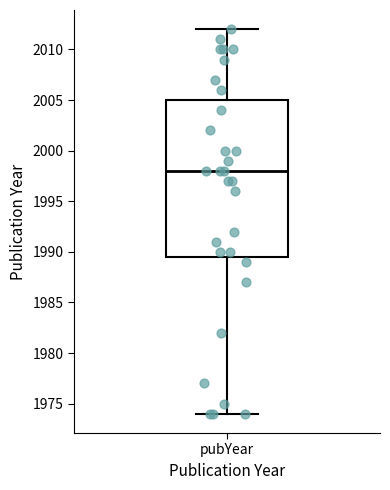

Read this box plot against the y-axis: the position of the median line, the range covered by the box, and the ends of both whiskers. The values are not printed on the chart, so give them approximately, as read against the axis.

median 1998.0, box 1989.5 to 2005.0, whiskers 1974.0 to 2012.0